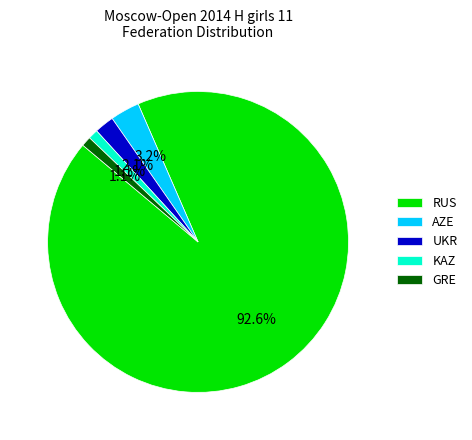

Approximately how many times larger is the value at UKR compared to AZE?

0.7